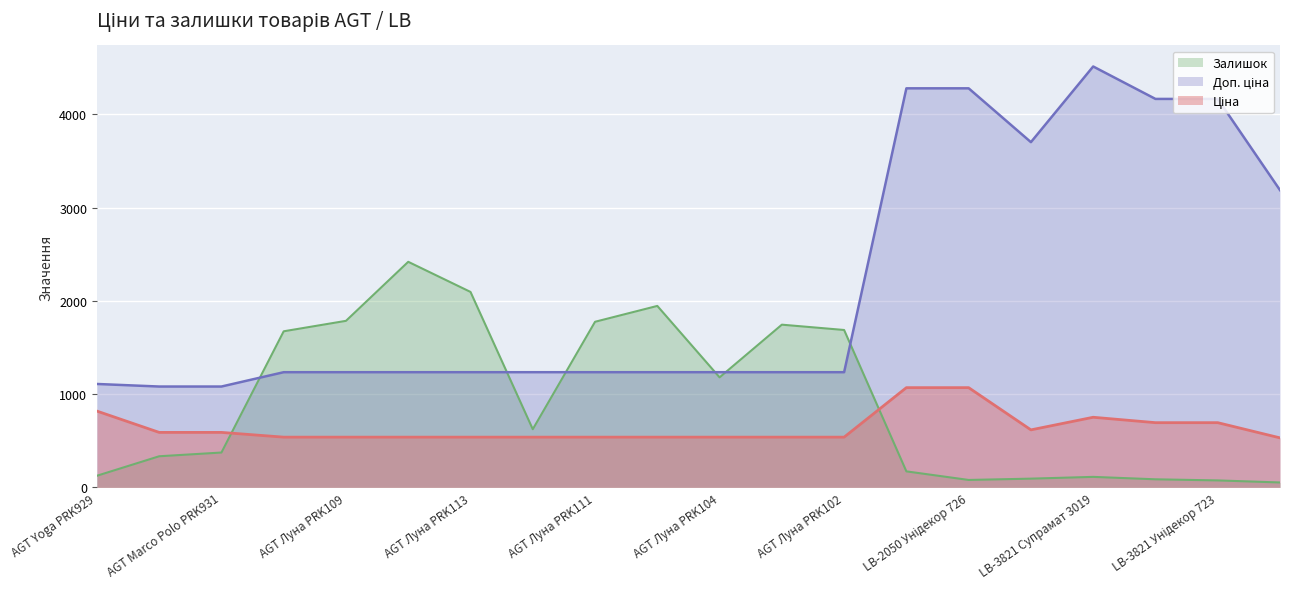

Rank the categories by Залишок value from highest to lowest.

AGT Луна PRK114, AGT Луна PRK113, AGT Луна PRK105, AGT Луна PRK109, AGT Луна PRK111, AGT Луна PRK103, AGT Луна PRK102, AGT Луна PRK1110, AGT Луна PRK104, AGT Луна PRK112, AGT Marco Polo PRK931, AGT Marco Polo PRK932, LB-2050 Унідекор 734, AGT Yoga PRK929, LB-3821 Супрамат 3019, LB-2200-Y Унідекор 397, LB-3821 Унідекор 734, LB-2050 Унідекор 726, LB-3821 Унідекор 723, LB-3821 Класик 248